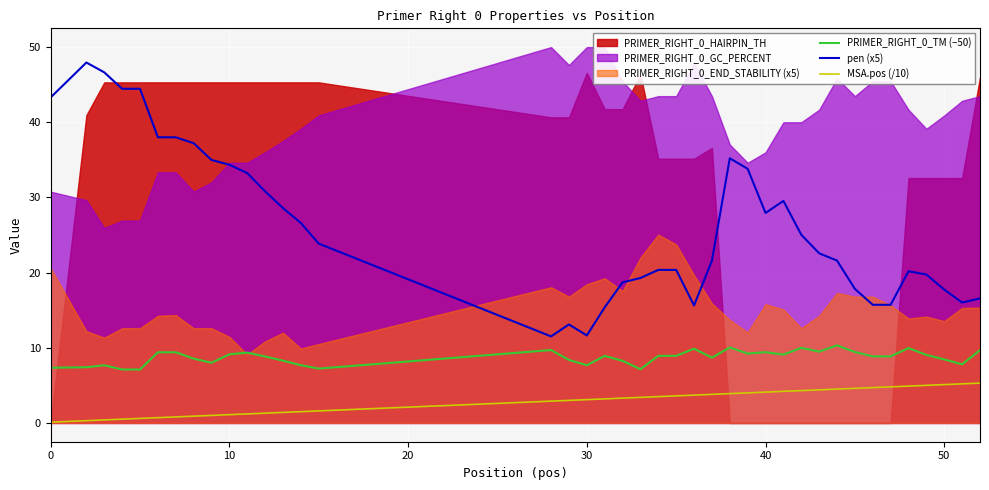

True or false: PRIMER_RIGHT_0_TM (−50) and pen (x5) intersect in this chart.

False